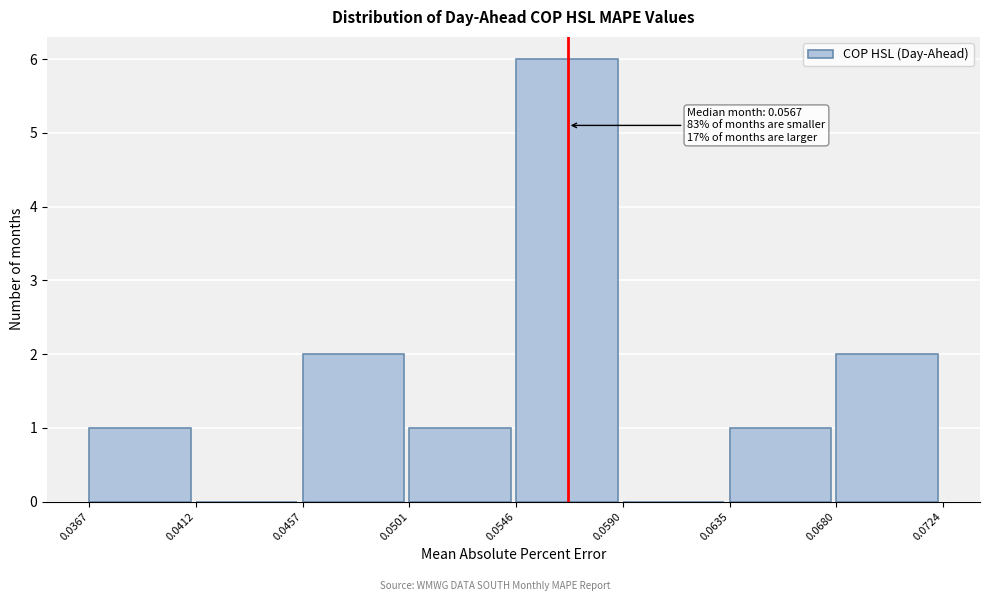

Over which range of the x-axis is the bar tallest?

0.0546 to 0.0590